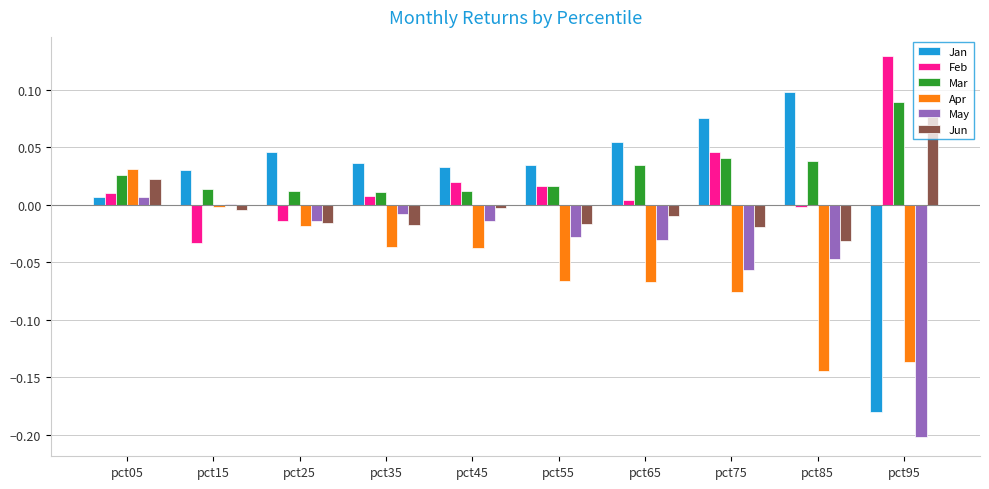

Where is Apr nearest to the value 0?

pct15